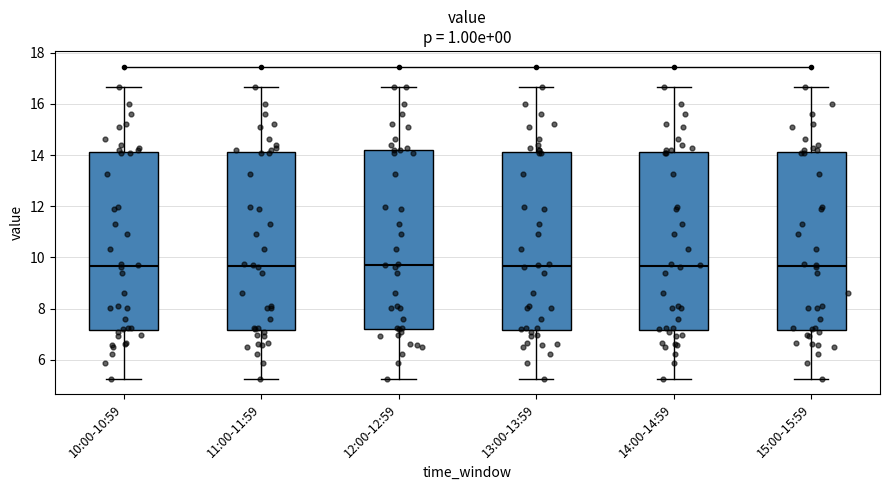

Reading left to right, read every box against the y-axis: the position of its median line, the range the box covers, and the ends of its whiskers. The values are not printed on the chart, so give them approximately, as read against the axis.

10:00-10:59: median 9.6, box 7.2 to 14.2, whiskers 5.2 to 16.6
11:00-11:59: median 9.6, box 7.2 to 14.2, whiskers 5.2 to 16.6
12:00-12:59: median 9.8, box 7.2 to 14.2, whiskers 5.2 to 16.6
13:00-13:59: median 9.6, box 7.2 to 14.2, whiskers 5.2 to 16.6
14:00-14:59: median 9.6, box 7.2 to 14.2, whiskers 5.2 to 16.6
15:00-15:59: median 9.6, box 7.2 to 14.2, whiskers 5.2 to 16.6